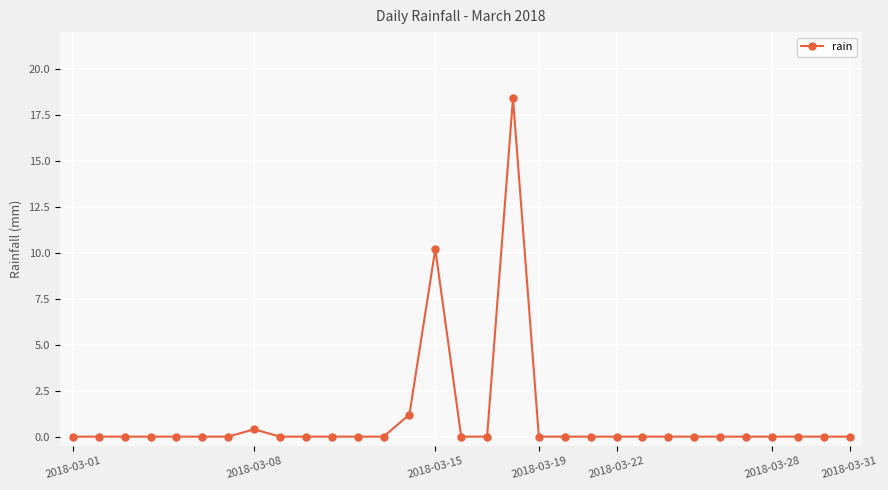

True or false: there are more than 0 points higher than both neighbors.

True